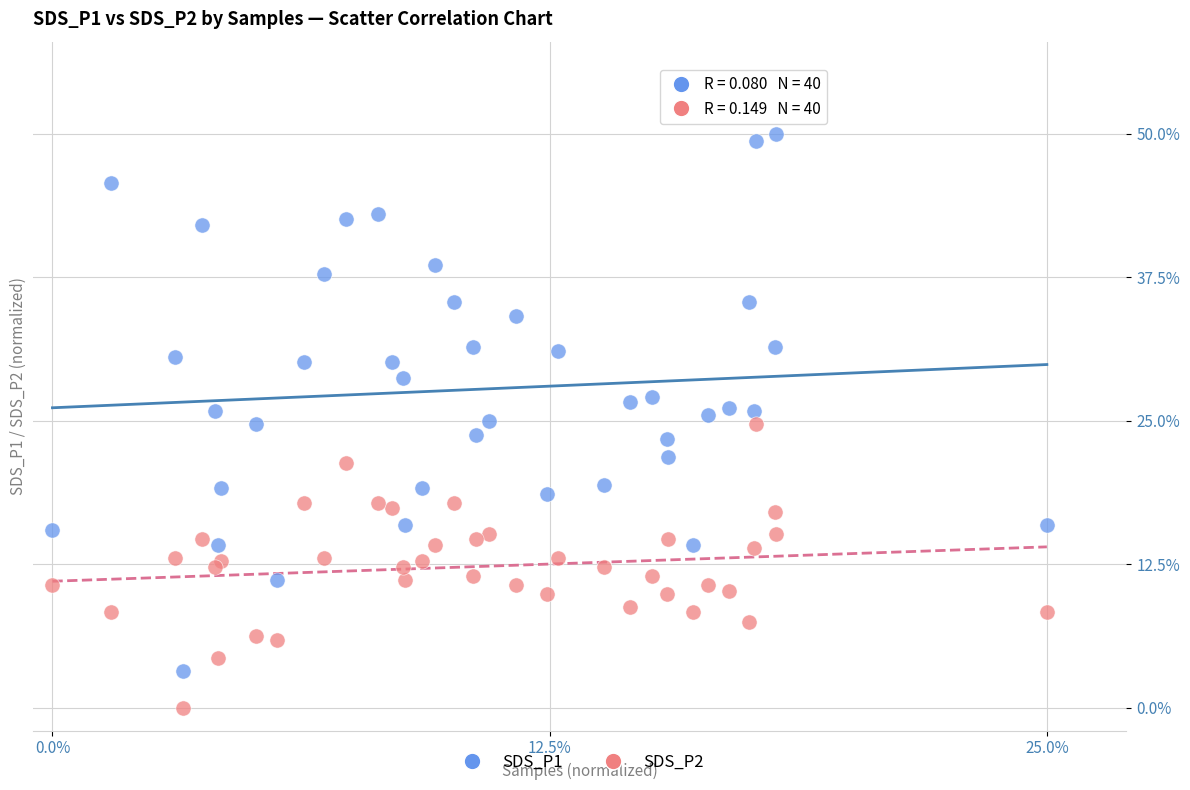

What are all the series names shown in the legend?

SDS_P1, SDS_P2